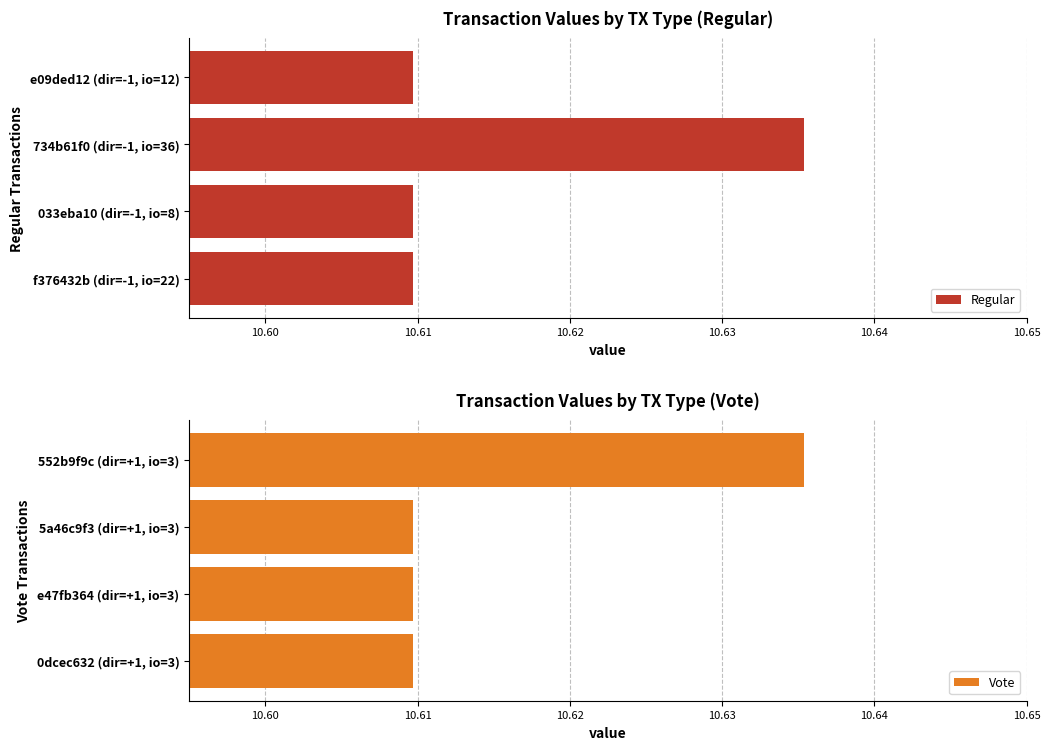

What is the value of the Regular bar at the 3rd from the left?

10.6